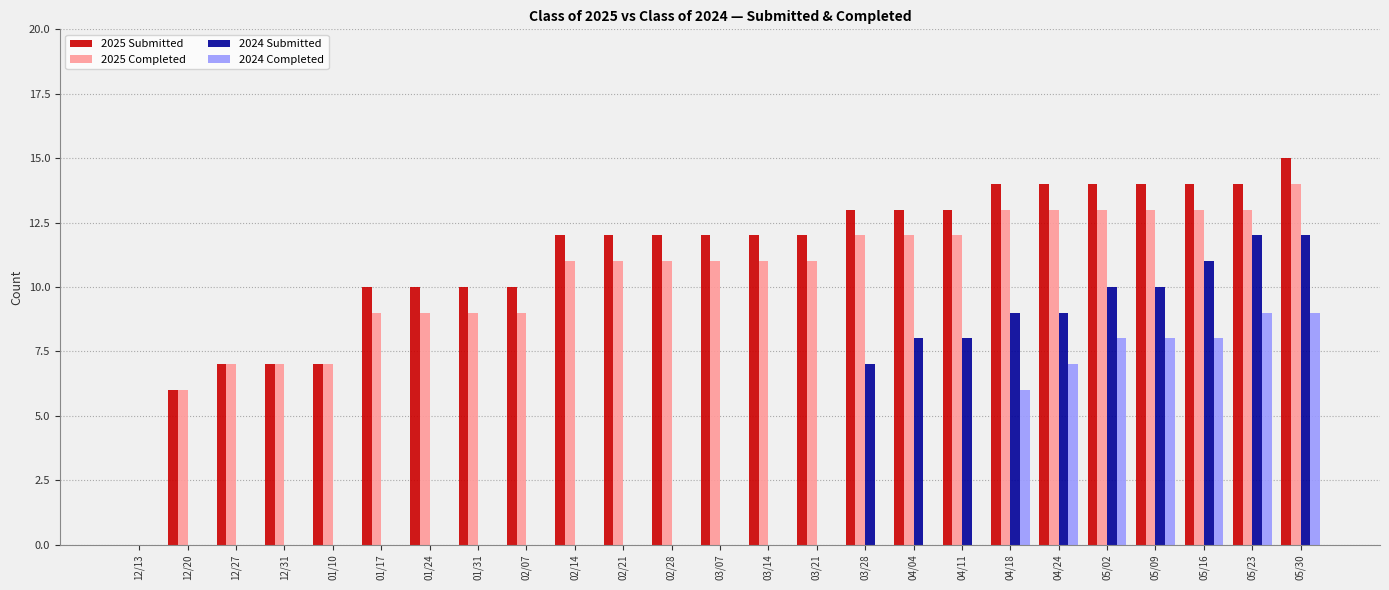

What is the average value of the 2025 Submitted series?

11